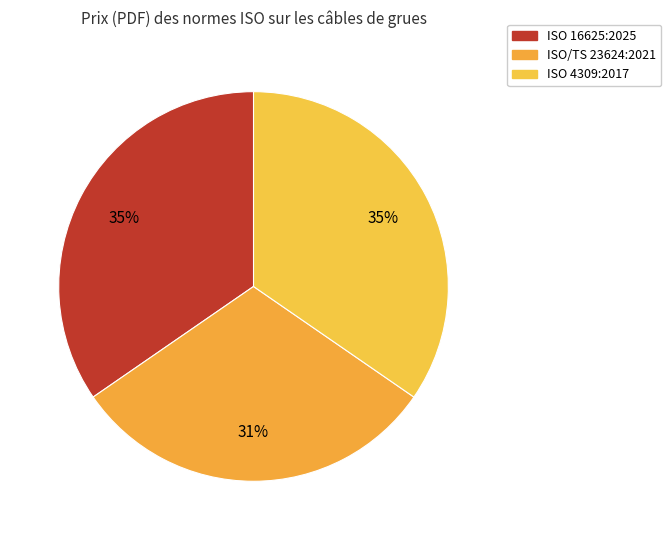

The ISO/TS 23624:2021 slice represents 31% of the pie. True or false?

True